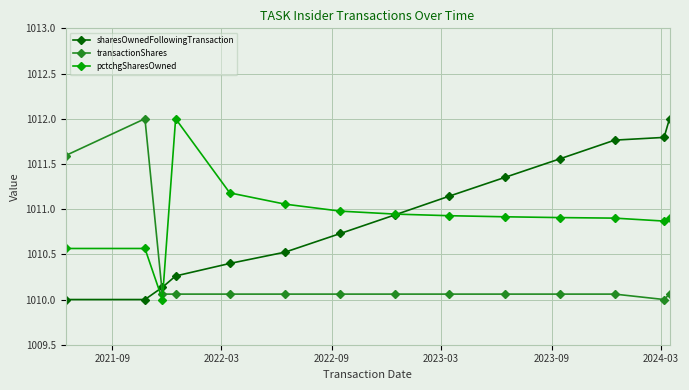

At how many categories does at least one series exceed 1010?

14